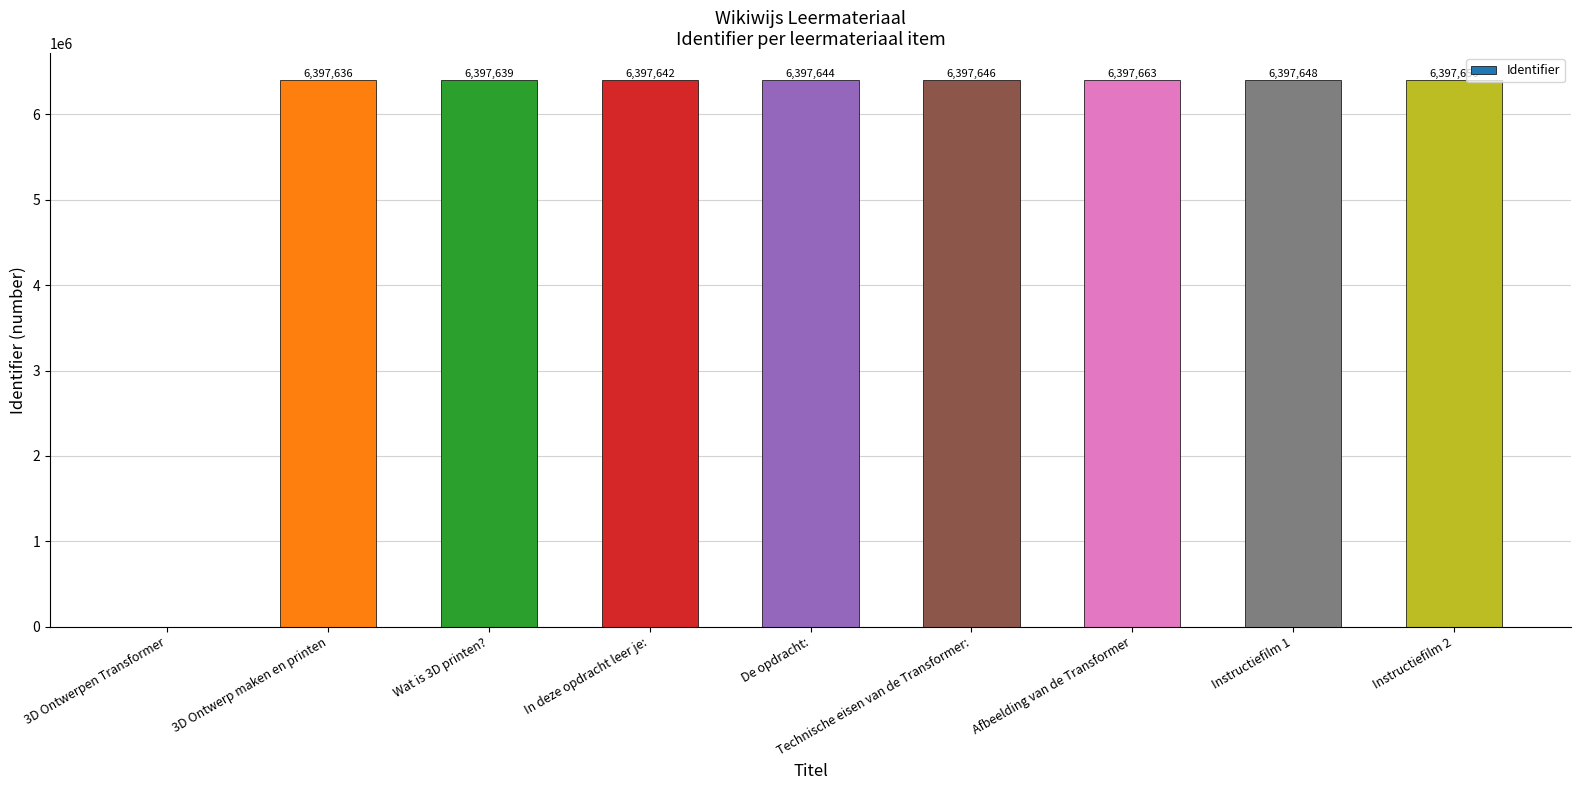

At which label is the value closest to 3198831?

3D Ontwerp maken en printen